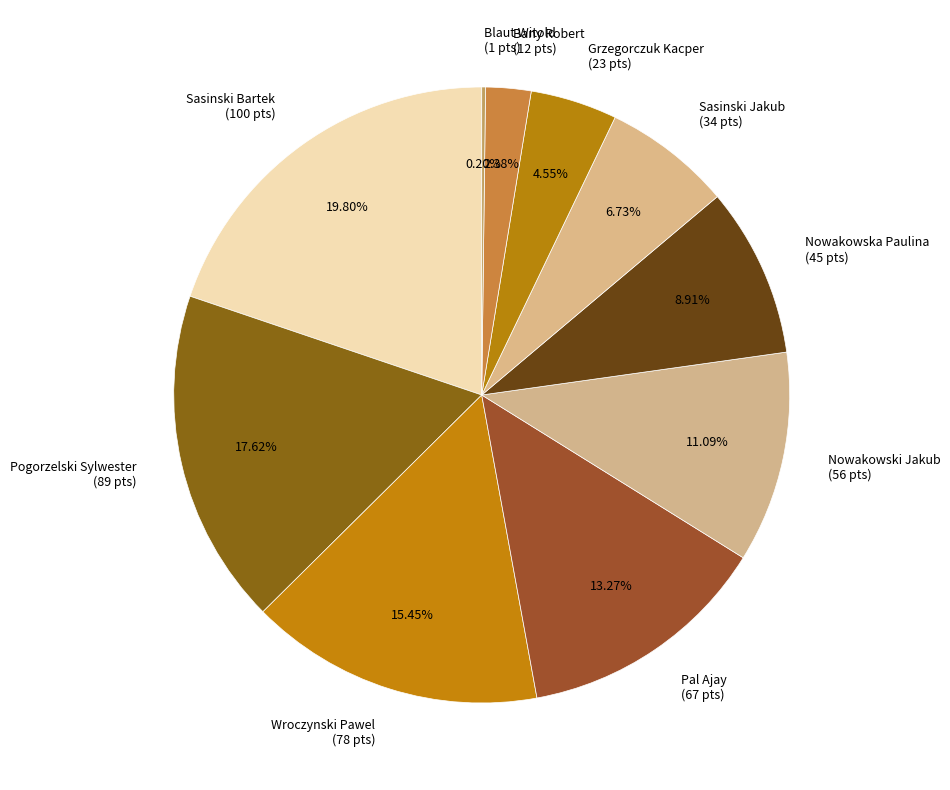

What is the ratio of the value at Pogorzelski Sylwester to the value at Sasinski Jakub?

2.6